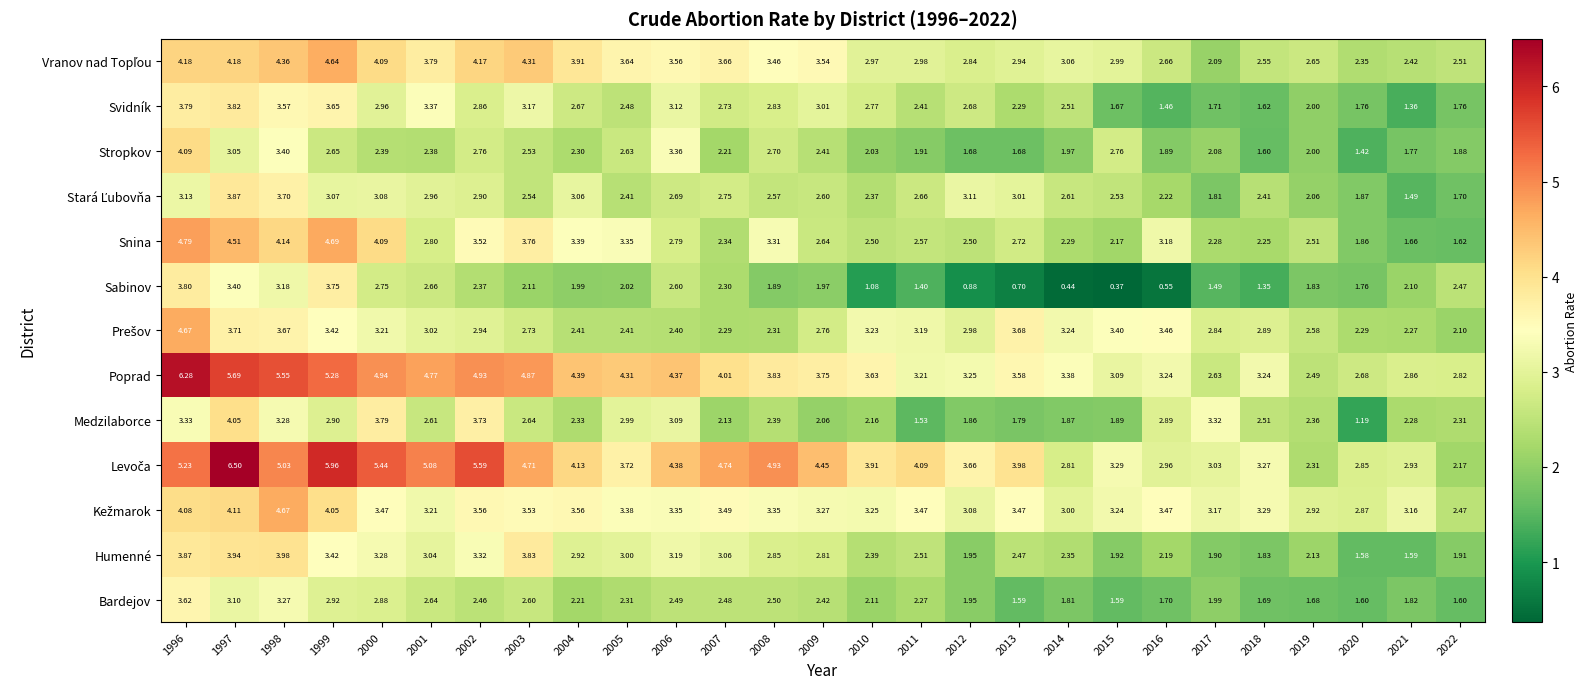

Between 2017 and 2020, which series saw the biggest shift?

Medzilaborce